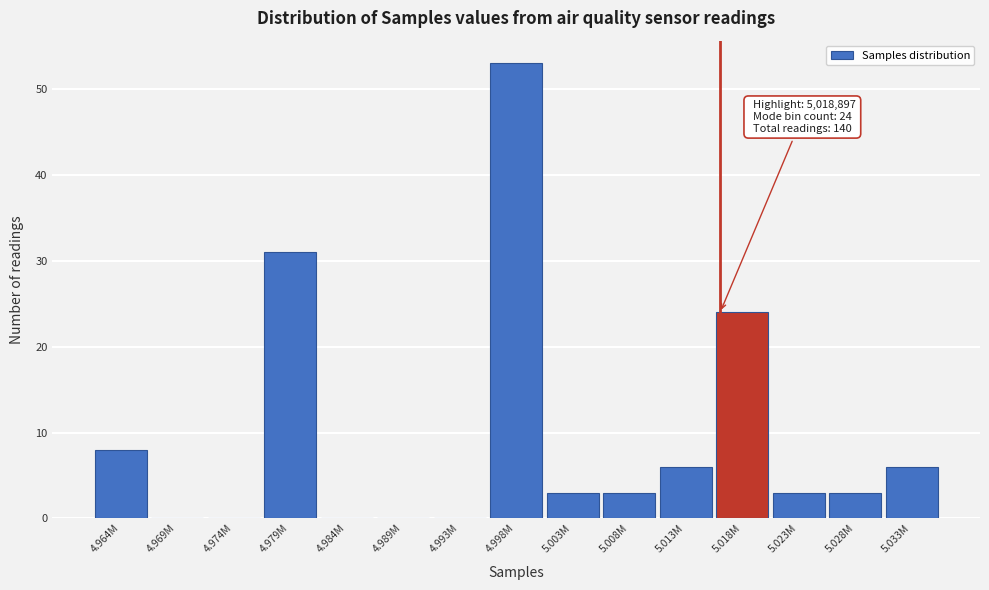

Reading left to right, extract all data points from this chart.

4.964M=8	4.969M=0	4.974M=0	4.979M=31	4.984M=0	4.989M=0	4.993M=0	4.998M=53	5.003M=3	5.008M=3	5.013M=6	5.018M=24	5.023M=3	5.028M=3	5.033M=6